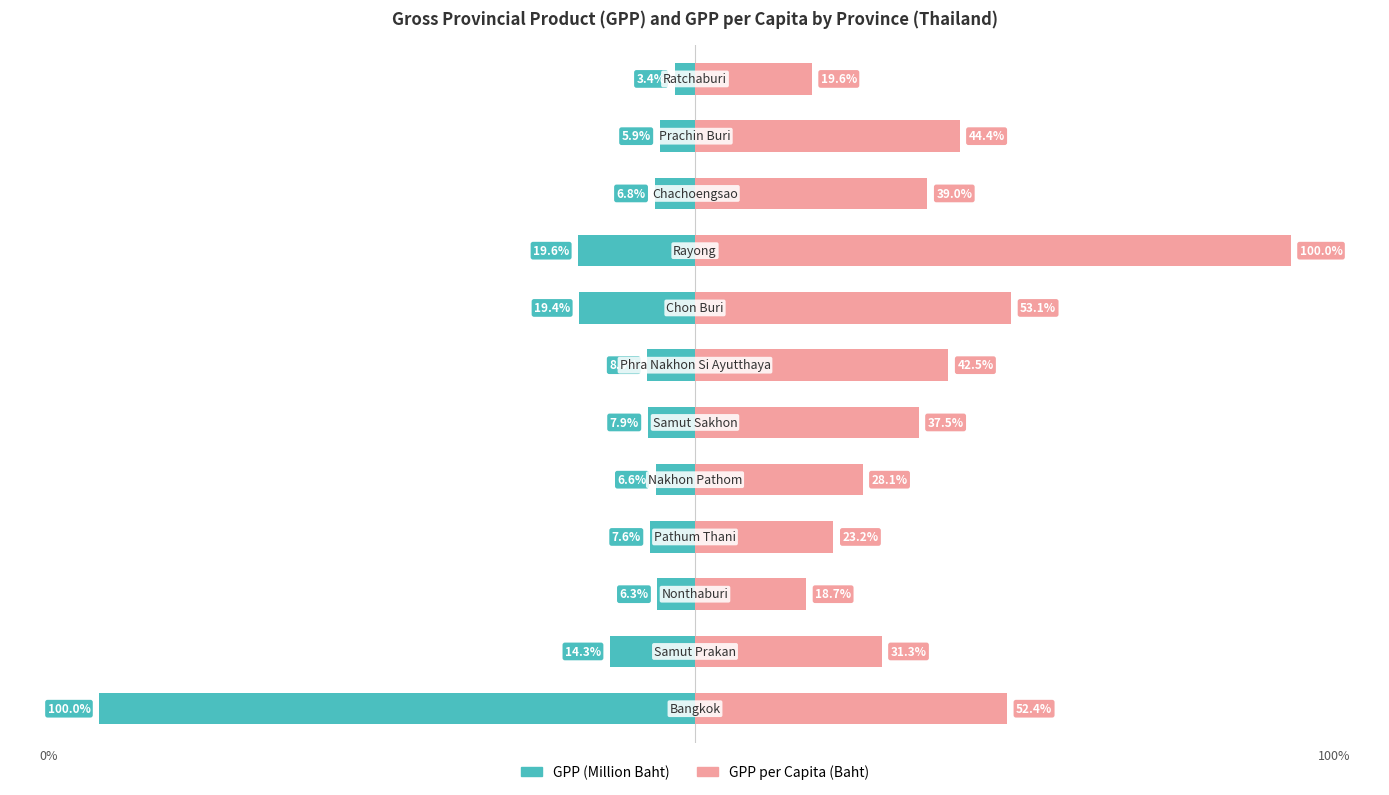

The value of GPP (Million Baht) at 3 is -7.6. True or false?

True